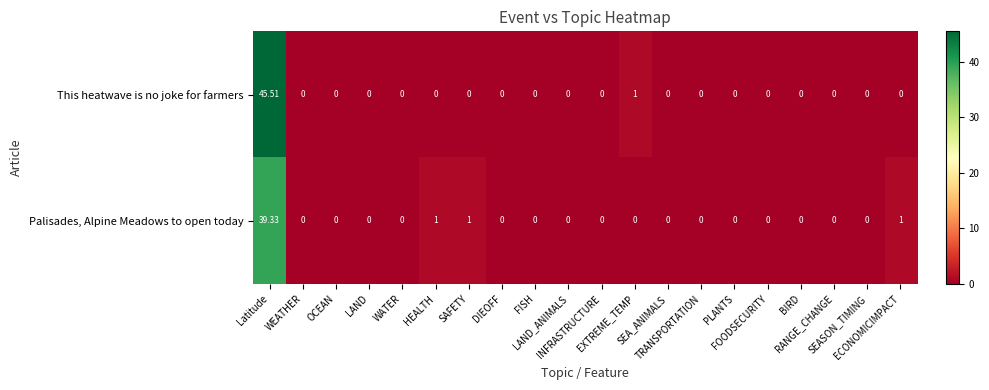

List the series in order of their peak value, highest first.

This heatwave is no joke for farmers, Palisades, Alpine Meadows to open today